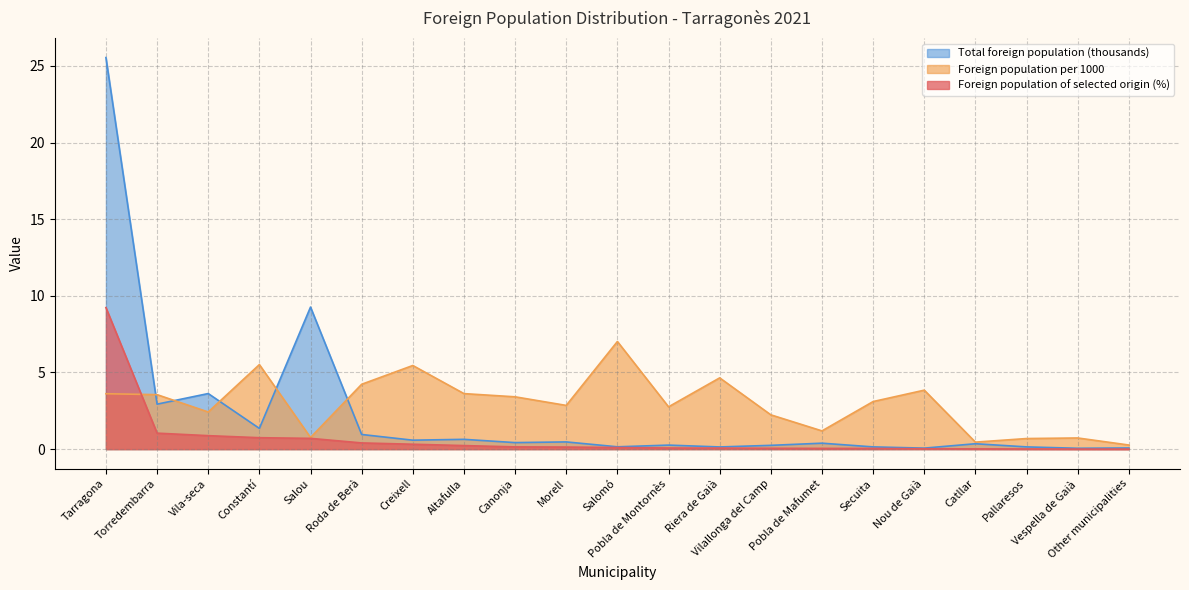

Does the chart have visible grid lines?

Yes